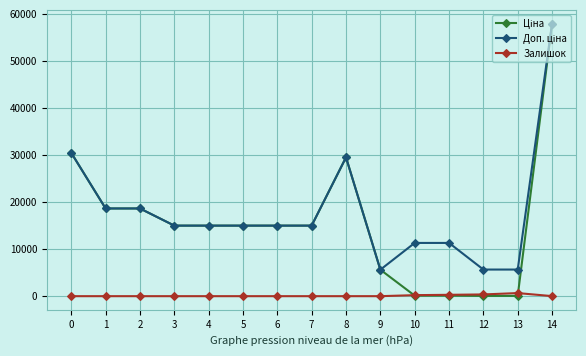

What is the spread (max minus min) of values at 4?

15019.2